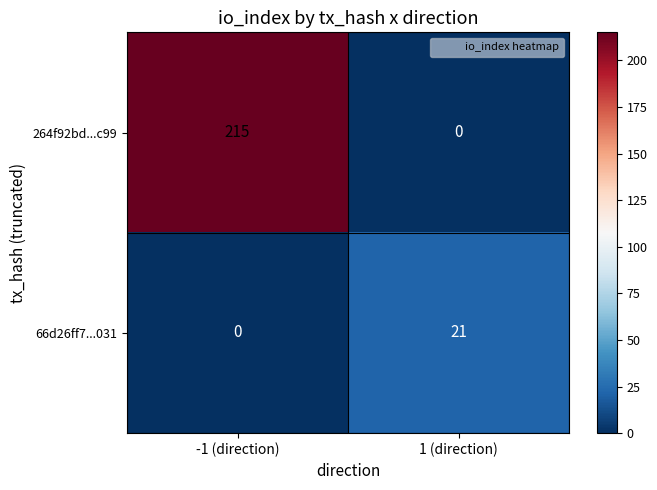

Count the number of data series in this chart.

2